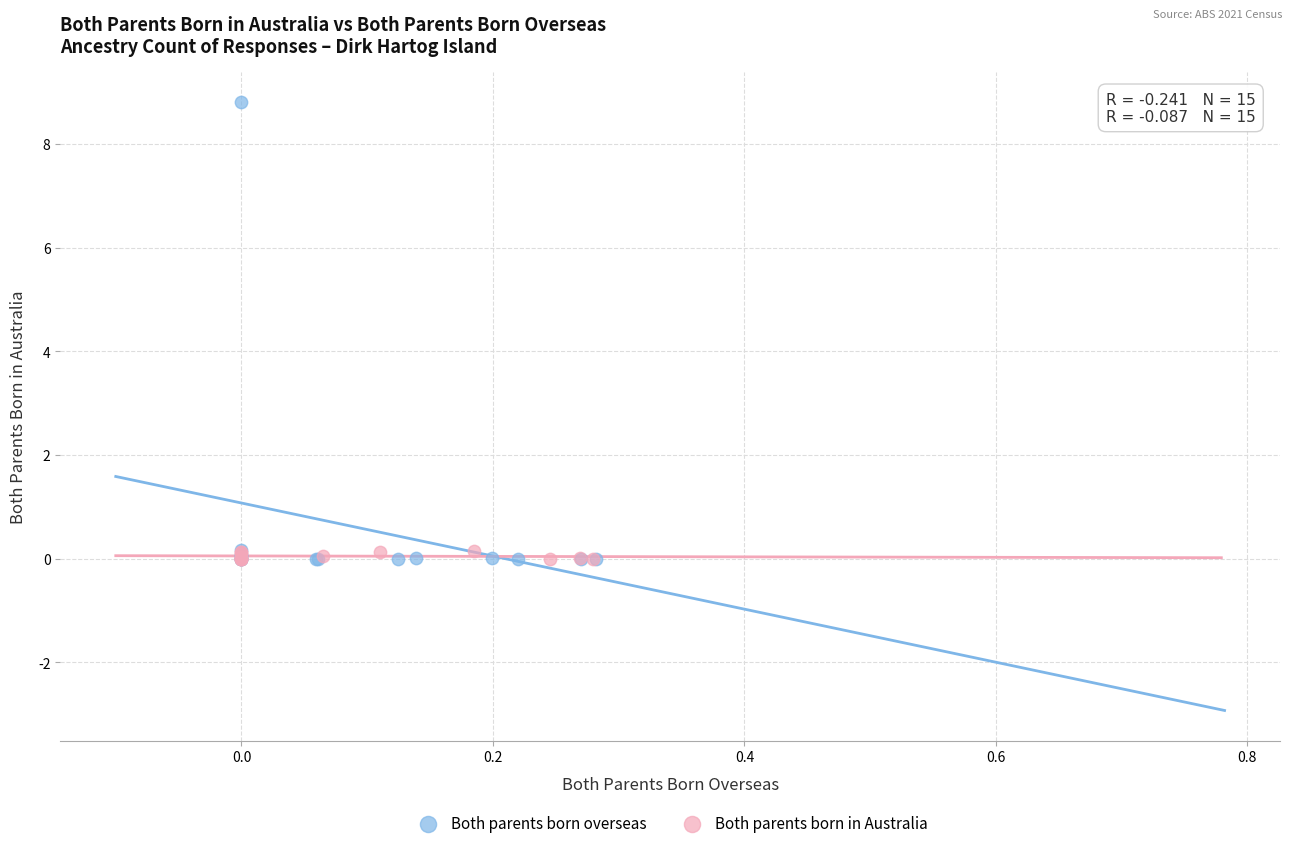

What are all the series names shown in the legend?

Both parents born overseas, Both parents born in Australia